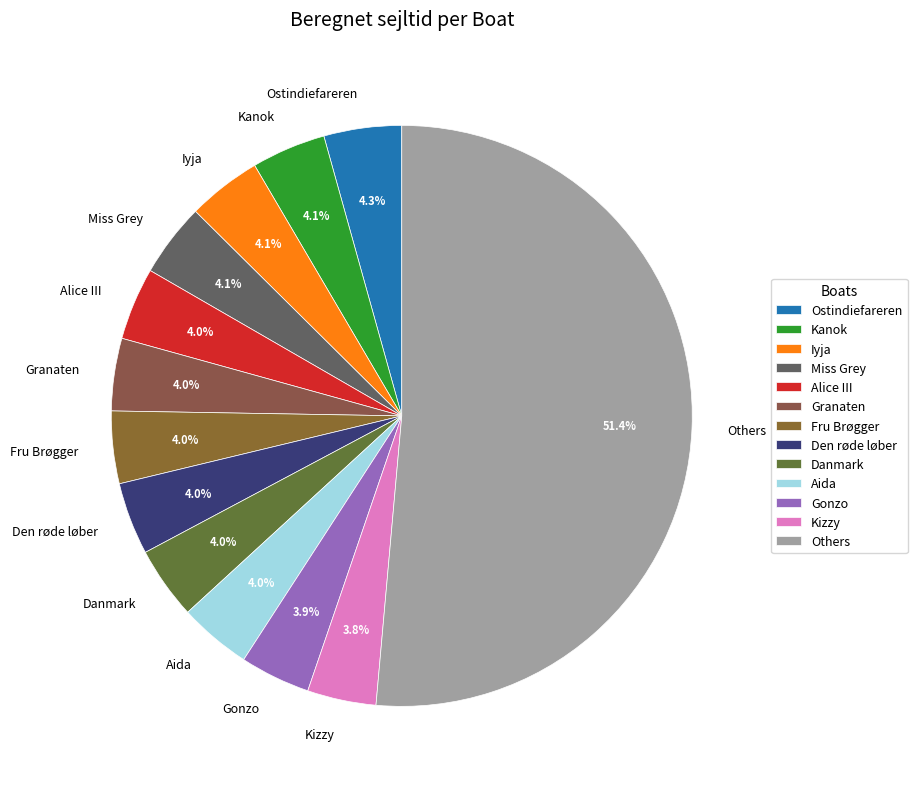

What portion of the pie excludes Gonzo?

96.1%